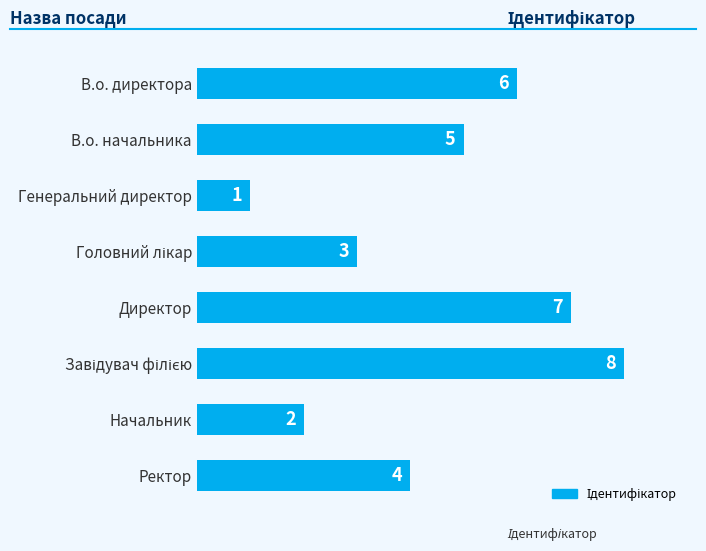

Reading top to bottom, transcribe all the data shown in this chart.

6	5	1	3	7	8	2	4